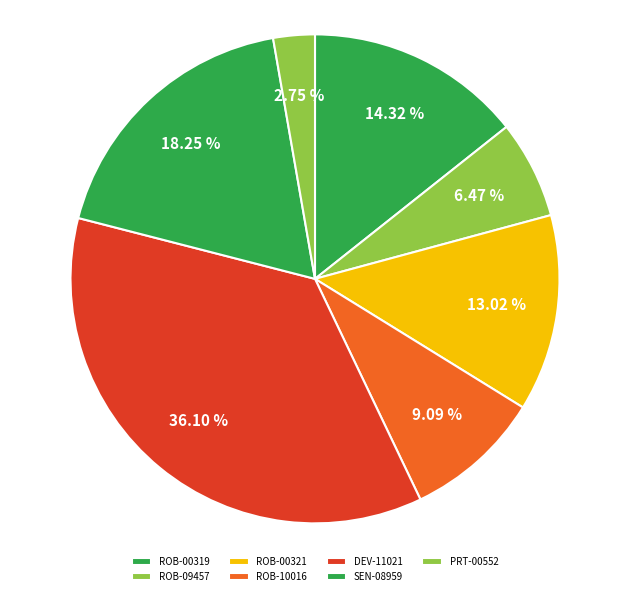

Which category has the biggest portion of the pie?

DEV-11021